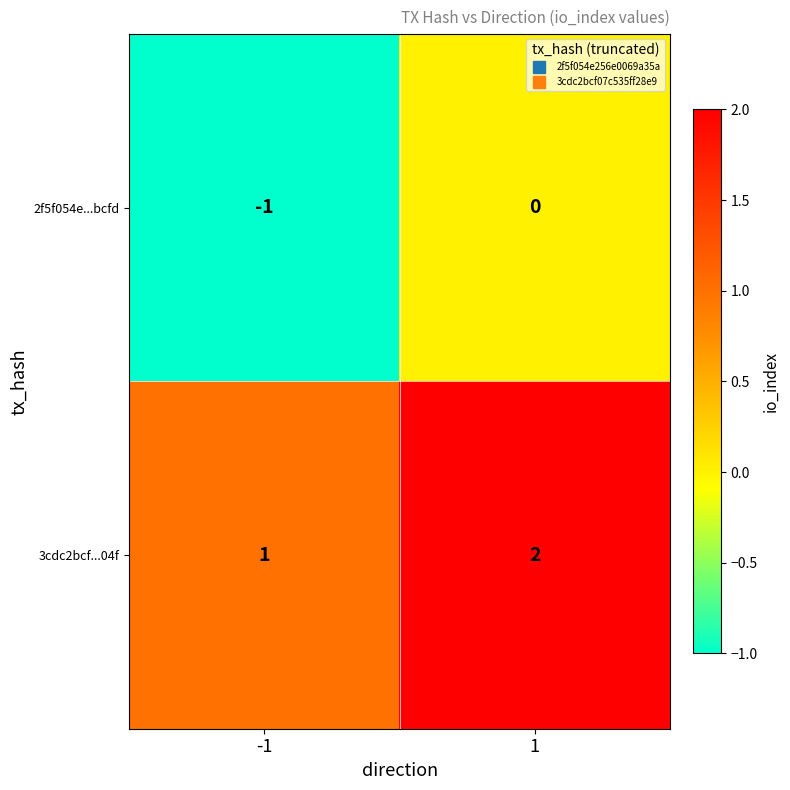

Is the value of 2f5f054e...bcfd at -1 greater than the value of 3cdc2bcf...04f at 1?

No